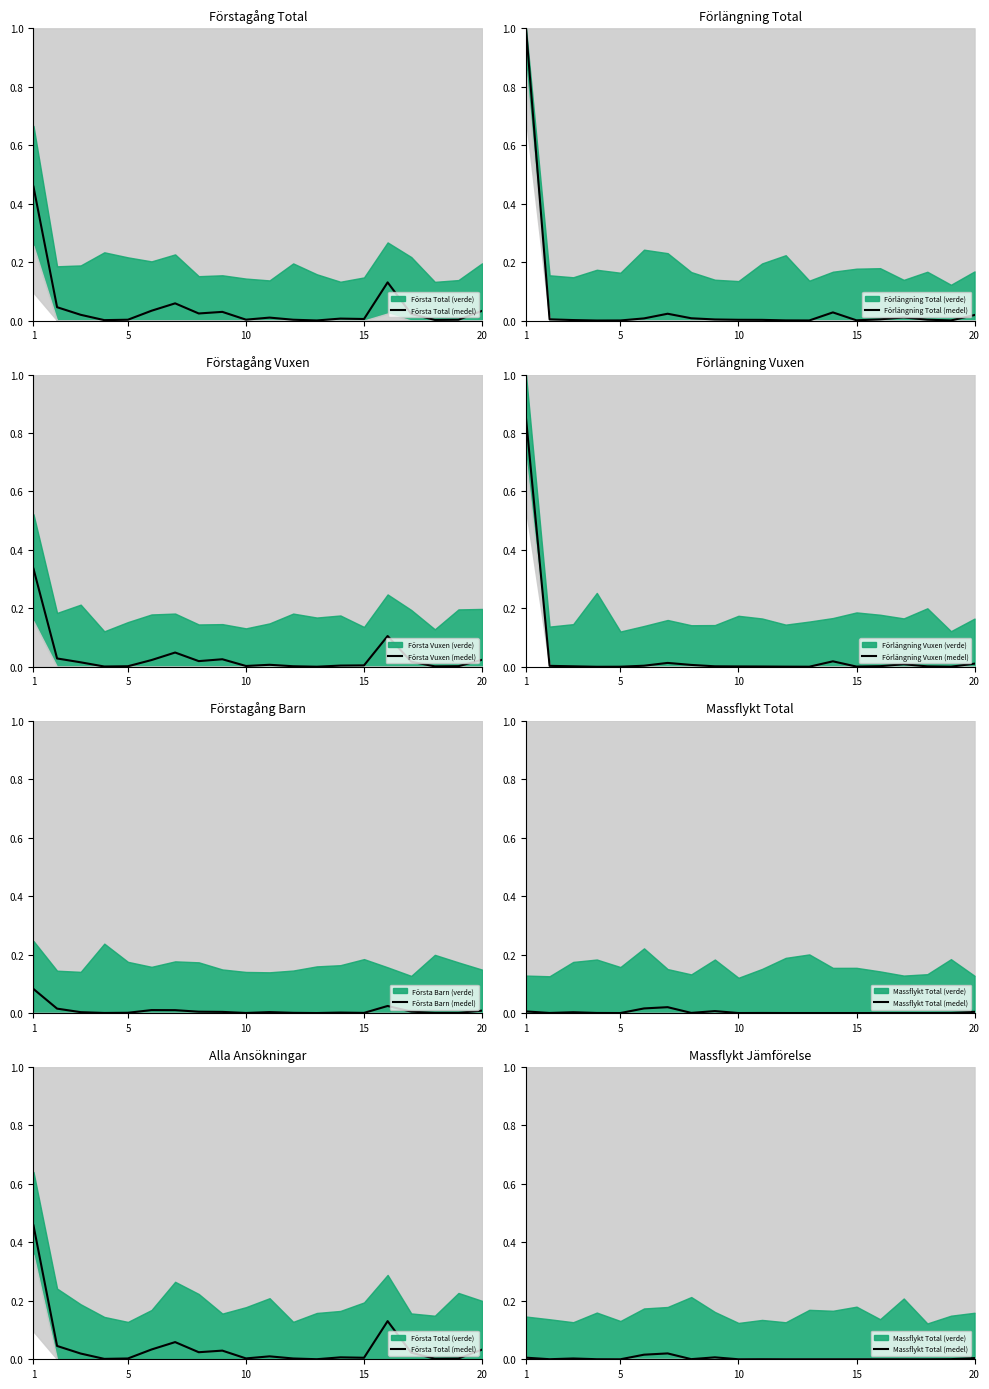

Which label corresponds to the smallest value in the chart?

15